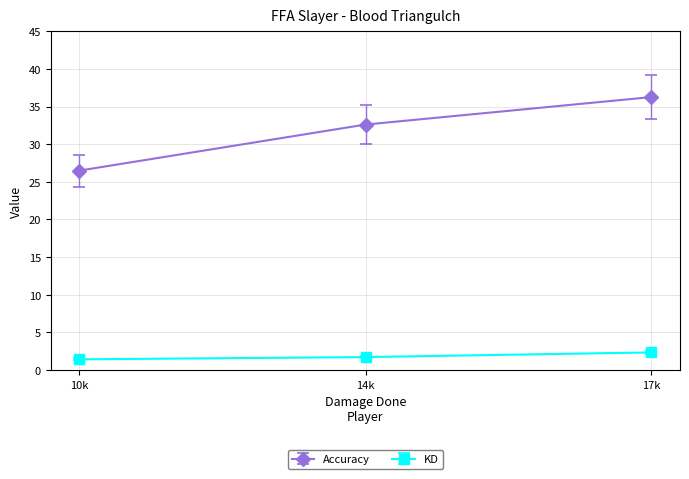

The Accuracy series shows 69.6 at 17k. True or false?

False